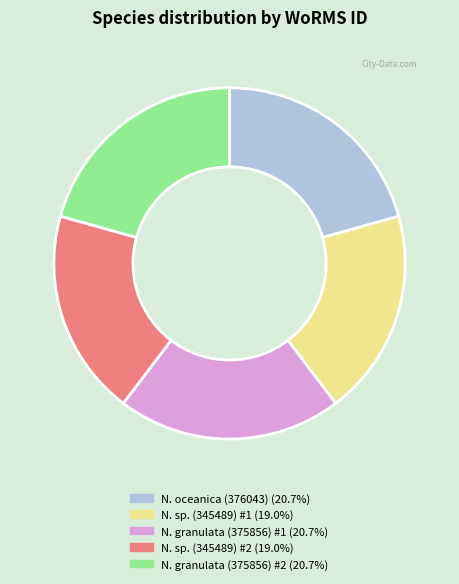

Is there any slice that represents more than half of the pie?

No